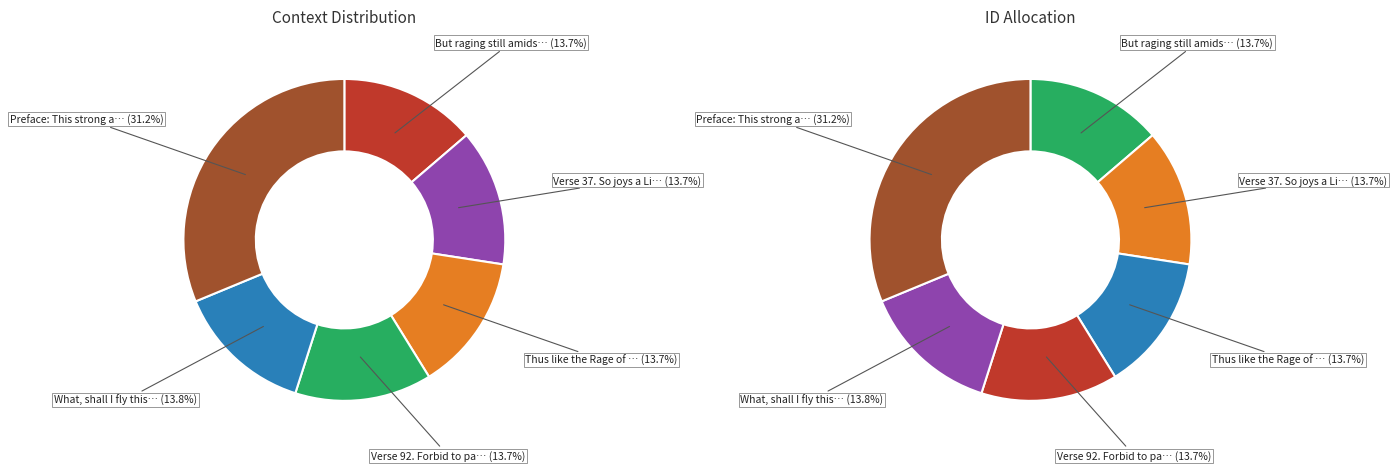

The Thus like the Rage of Fire slice represents 14% of the pie. True or false?

True